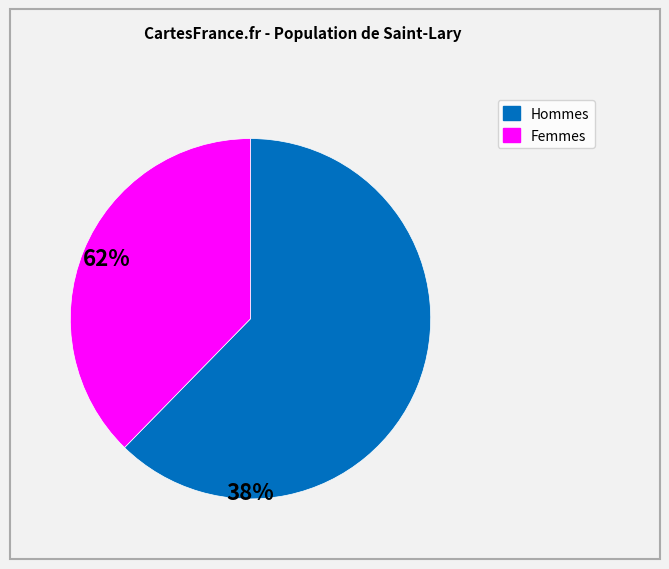

Does any single category account for the majority?

Yes